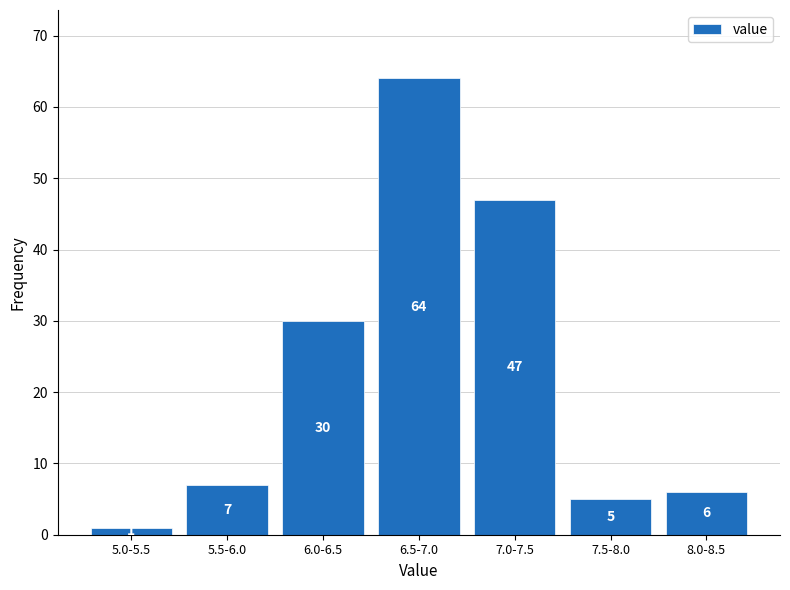

Reading left to right, transcribe all the data shown in this chart.

1	7	30	64	47	5	6